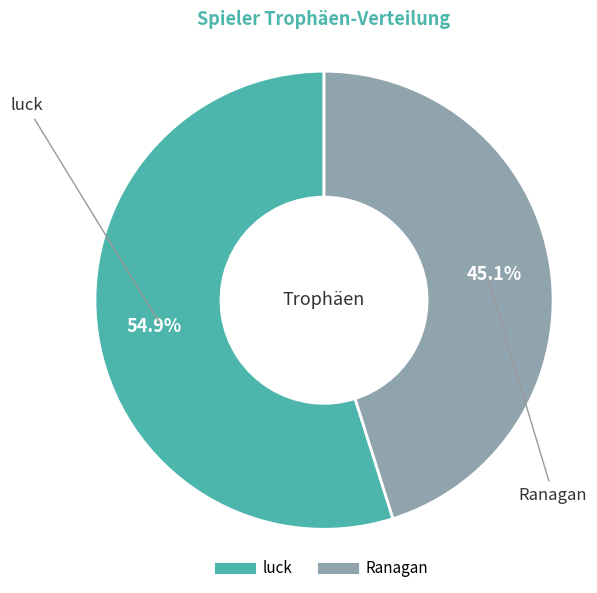

Is there any slice that represents more than half of the pie?

Yes